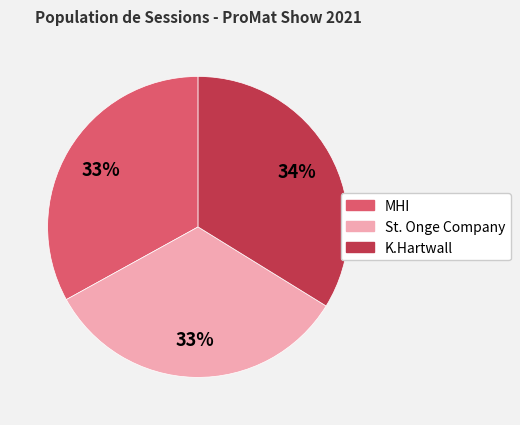

Which slice is the largest?

K.Hartwall